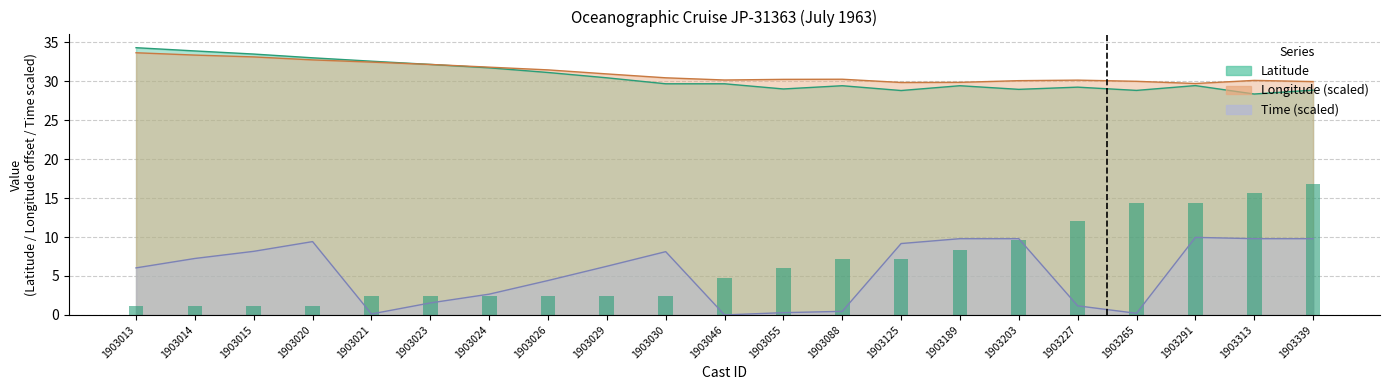

What are all the series names shown in the legend?

latitude, longitude, time